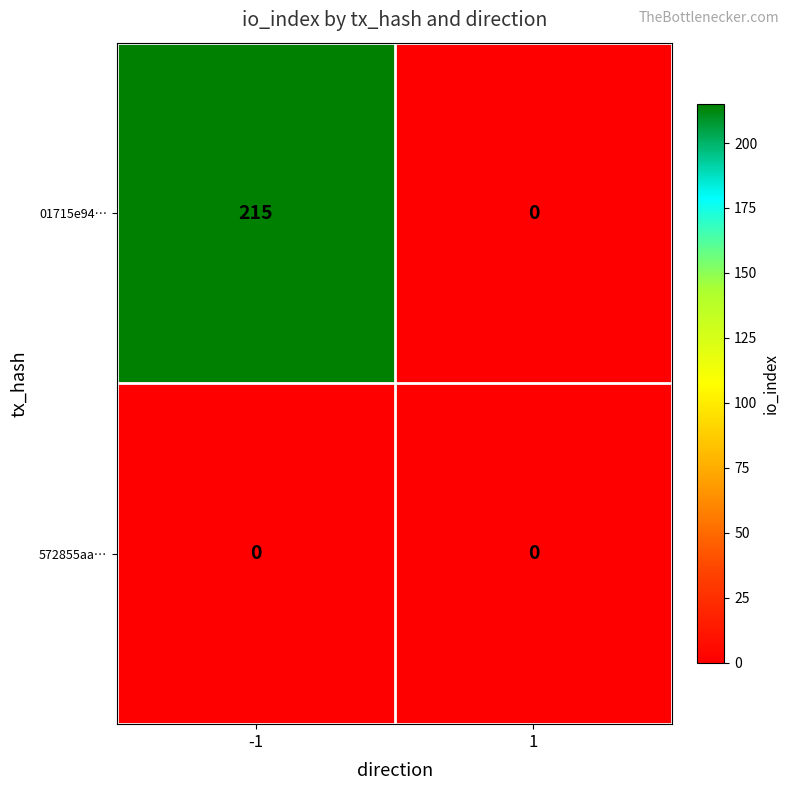

Is the value of 572855aa… at -1 greater than the value of 01715e94… at -1?

No